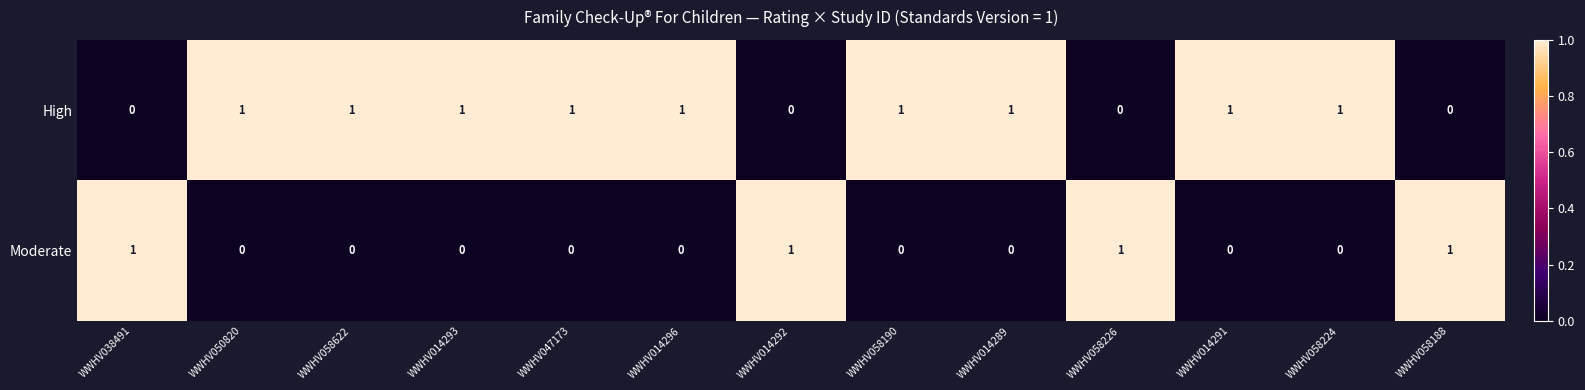

Rank the series at WWHV058226 from highest to lowest value.

Moderate, High